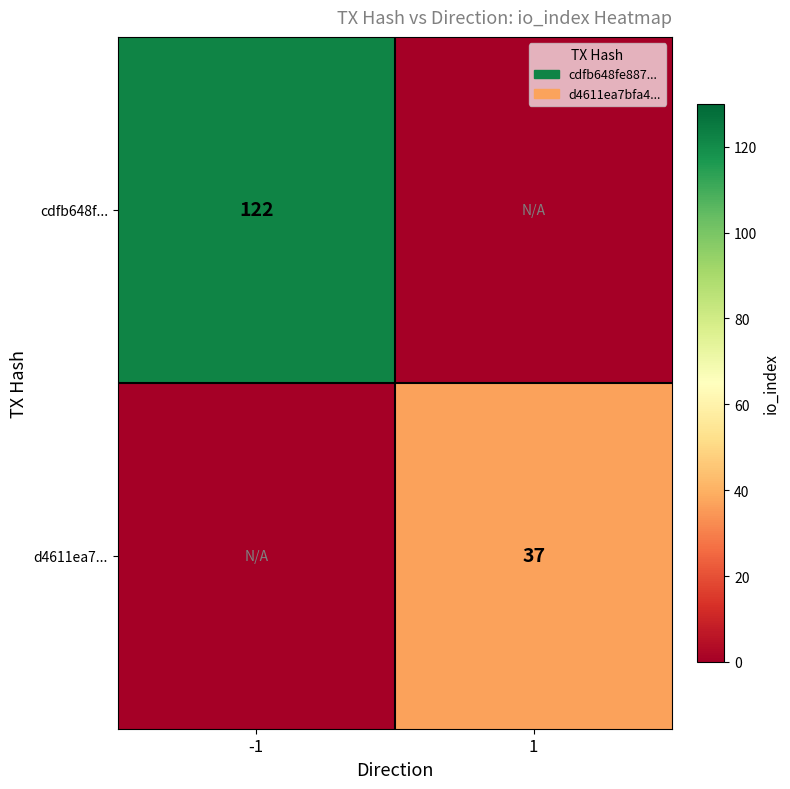

At which category does the chart reach its minimum across all series?

1